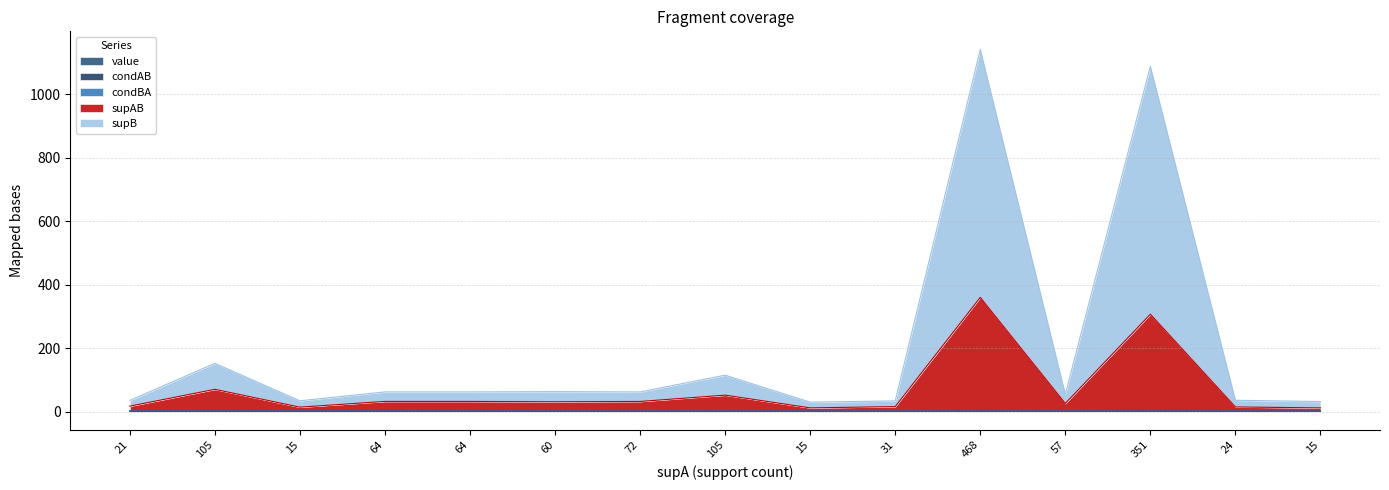

True or false: supAB and supB intersect in this chart.

False